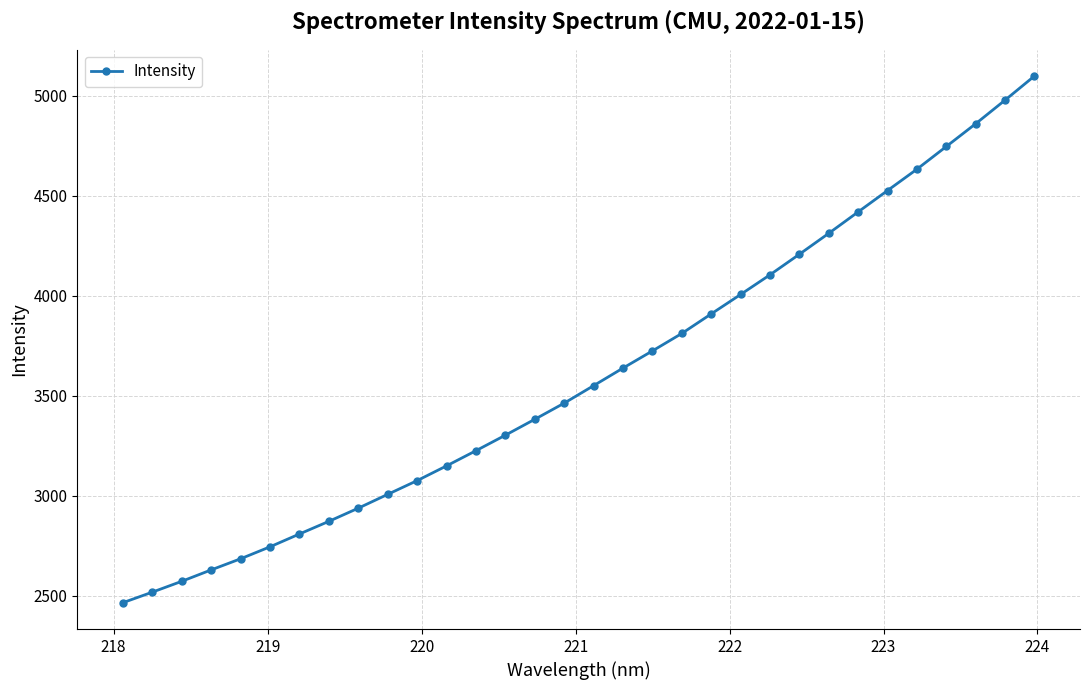

What is the value of the 7th point from the left?

2808.2